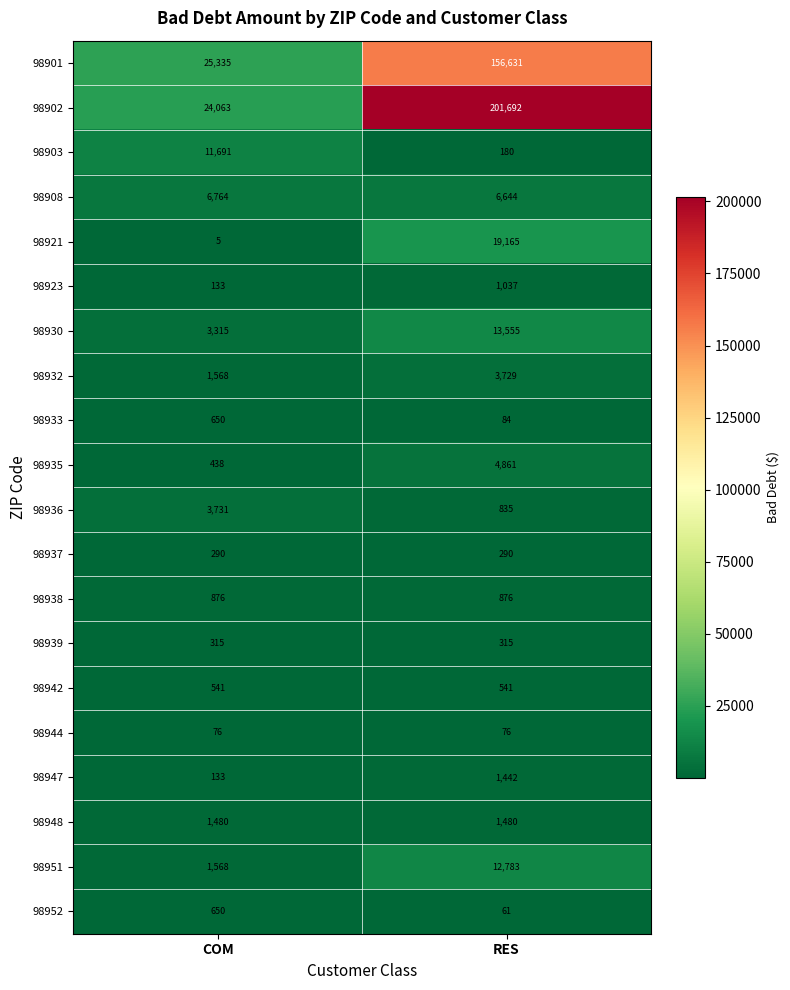

What is the smallest value displayed?

5